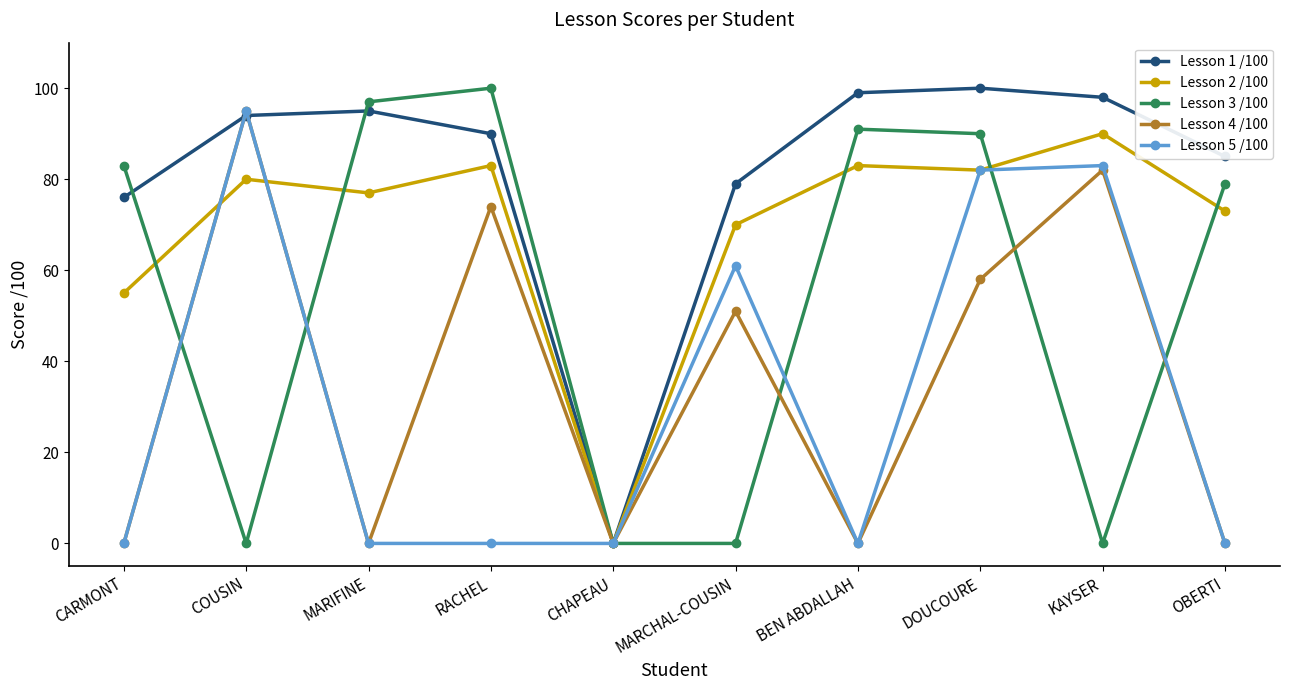

Where is the first local maximum for Lesson 2 /100?

COUSIN